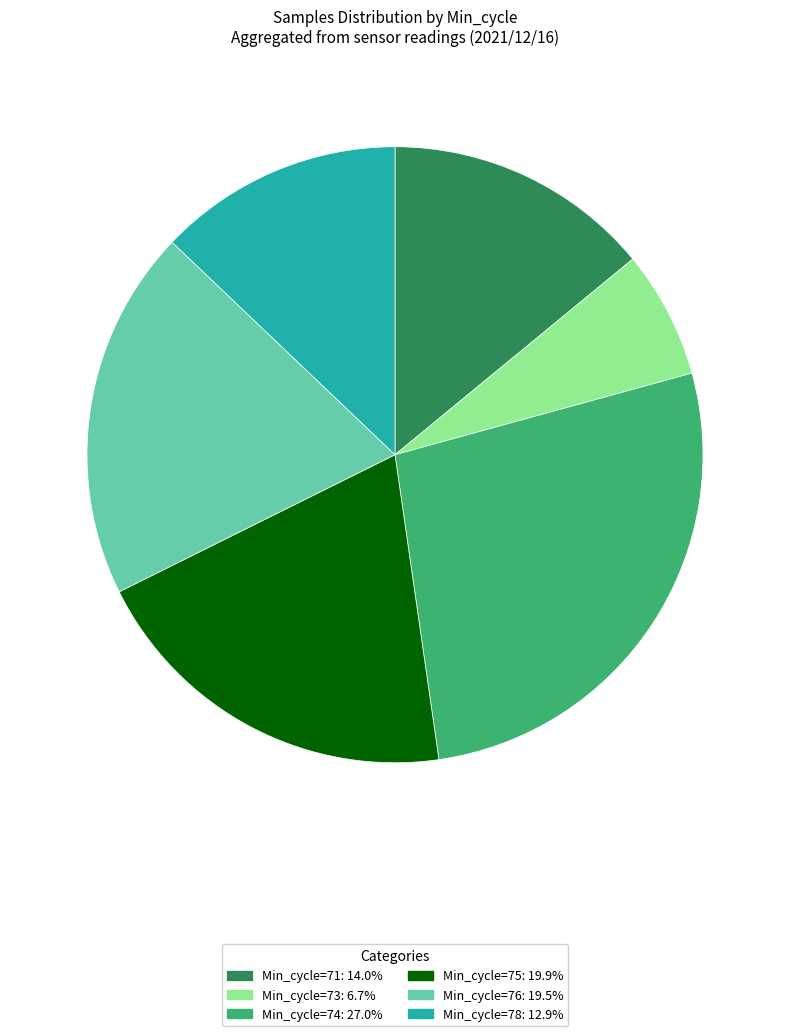

Is there a majority slice in this chart?

No